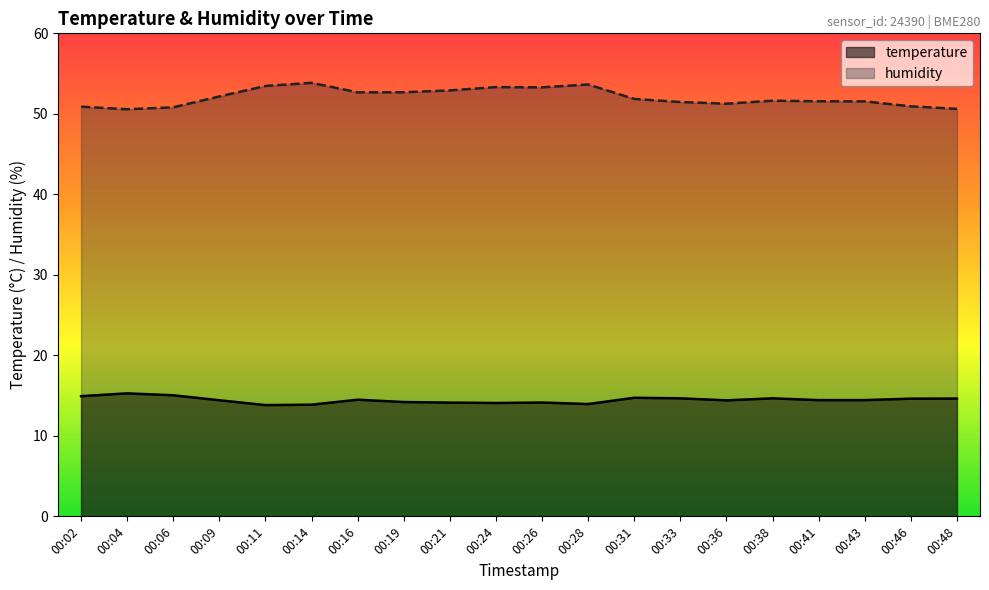

What is the sum of all temperature values?

288.9